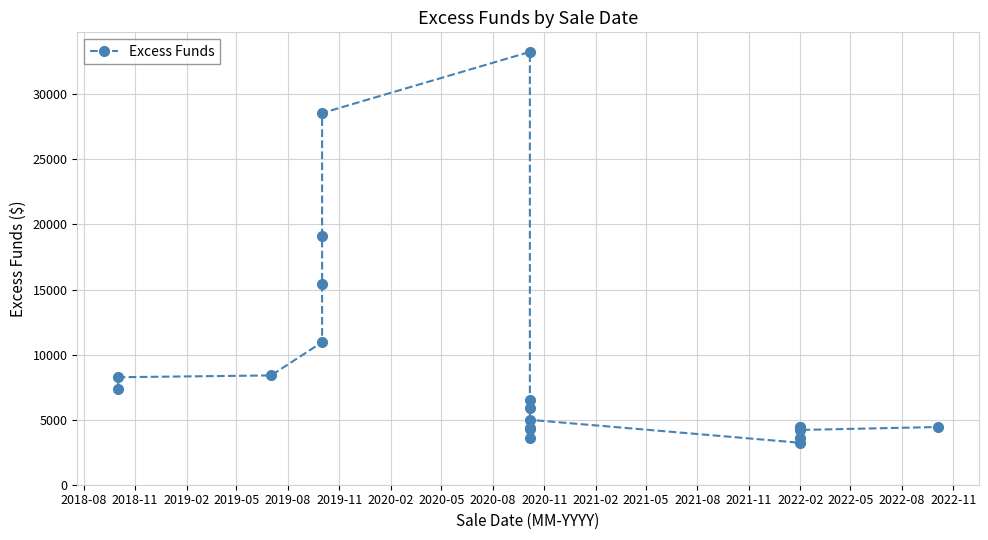

What is the sum of the values at 2020-05 and 2019-08?

48708.7